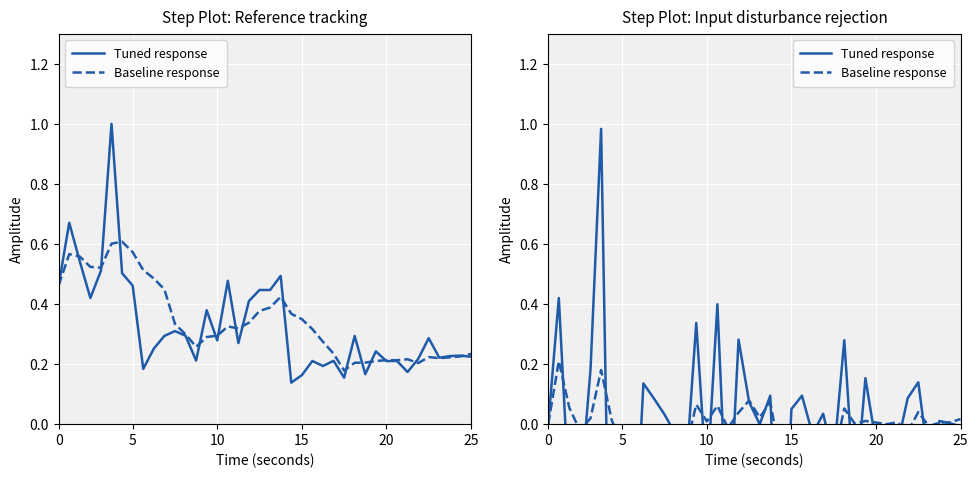

How many series are shown in this chart?

2